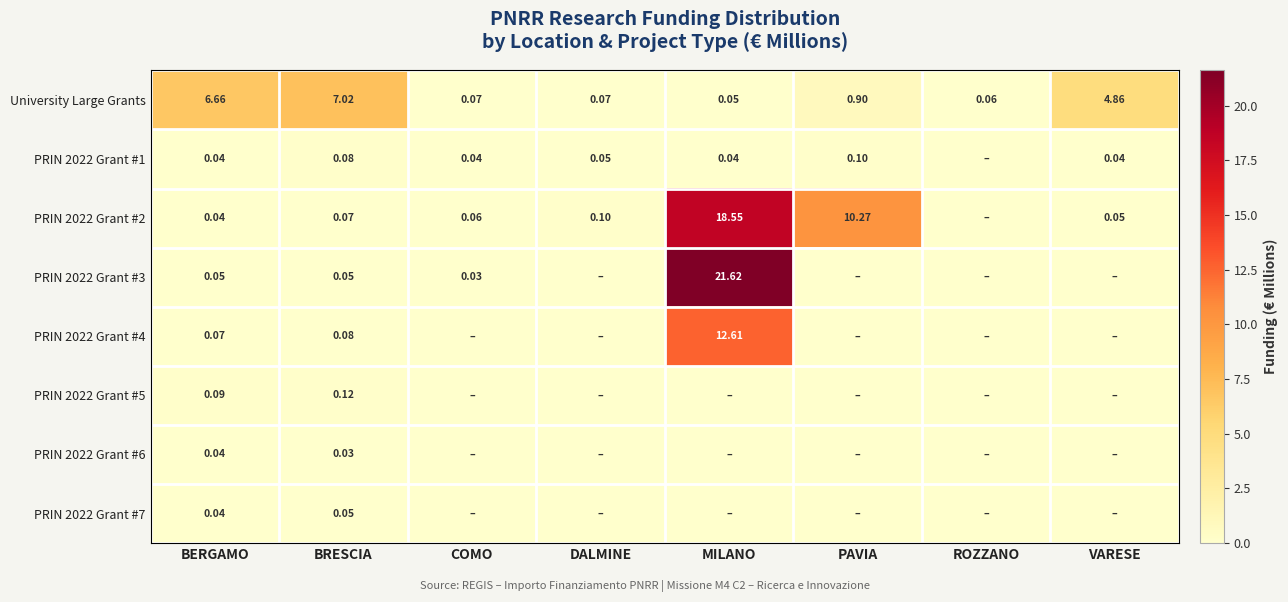

List the labels in order of PRIN 2022 Grant #5 value, smallest first.

COMO, DALMINE, MILANO, PAVIA, ROZZANO, VARESE, BERGAMO, BRESCIA